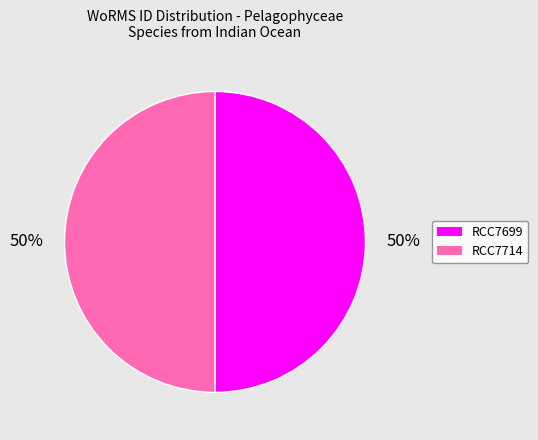

How many slices are in this pie chart?

2